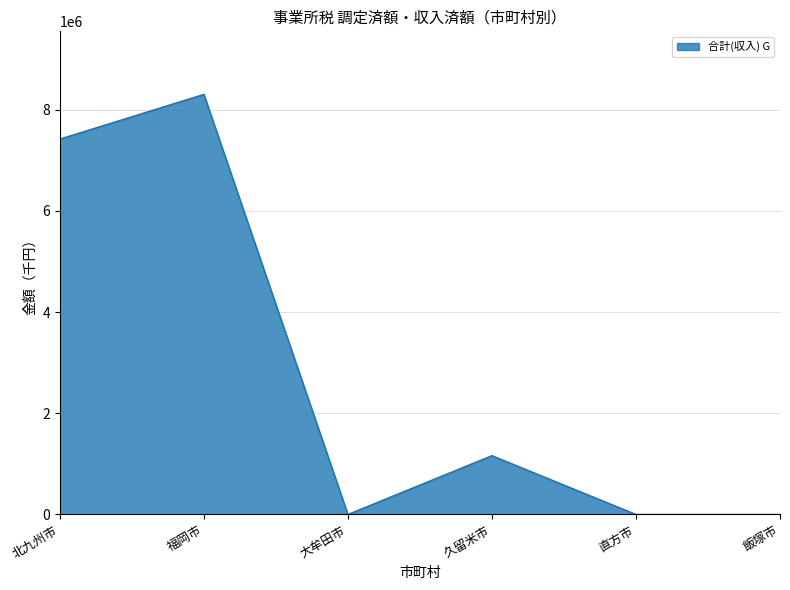

What is the change in value from 福岡市 to 久留米市?

-7142446